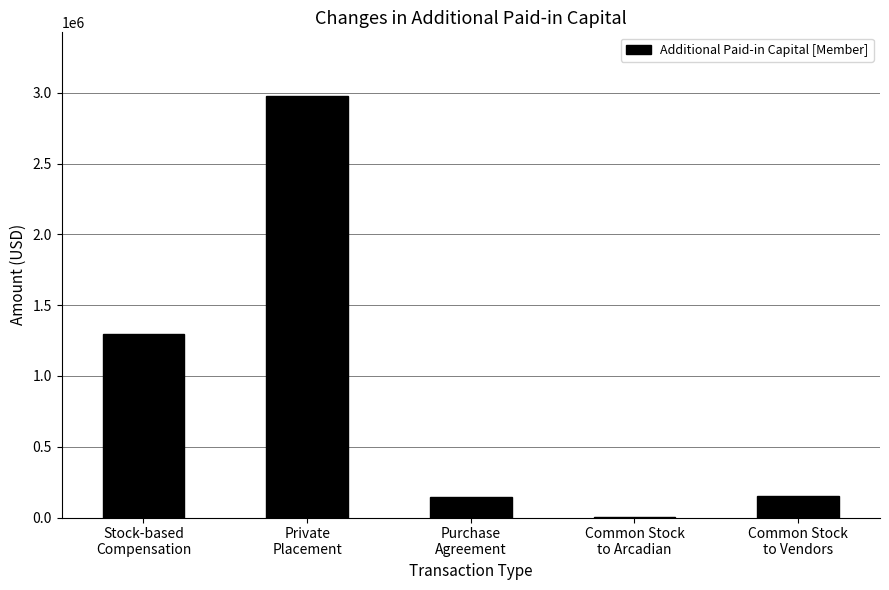

Where does the data first go above 149000?

Stock-based
Compensation